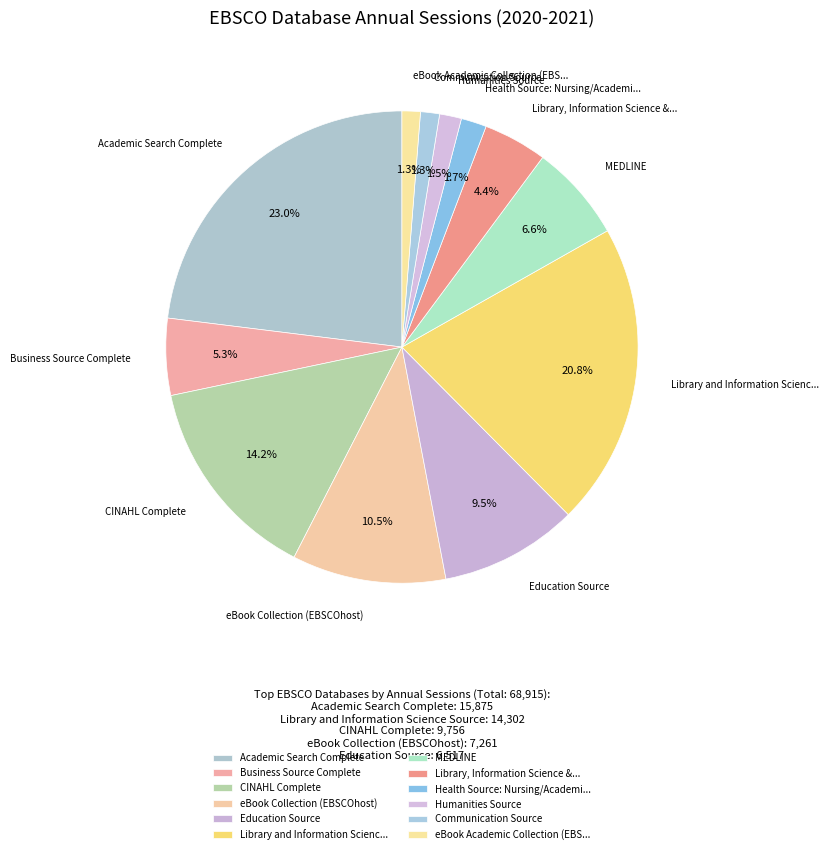

True or false: Communication Source accounts for 1% of the total.

True